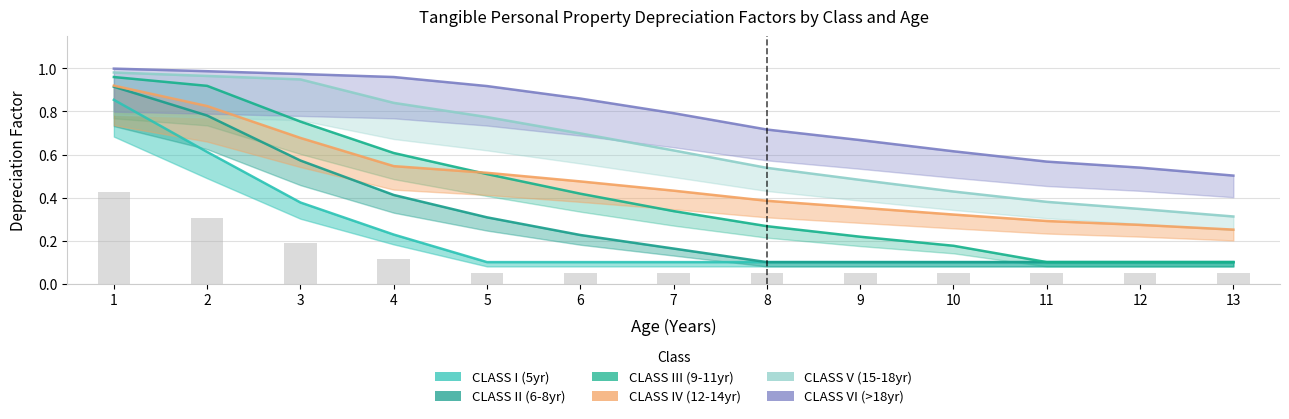

What is the difference between the CLASS II (6-8yr) values at 7 and 8?

0.1